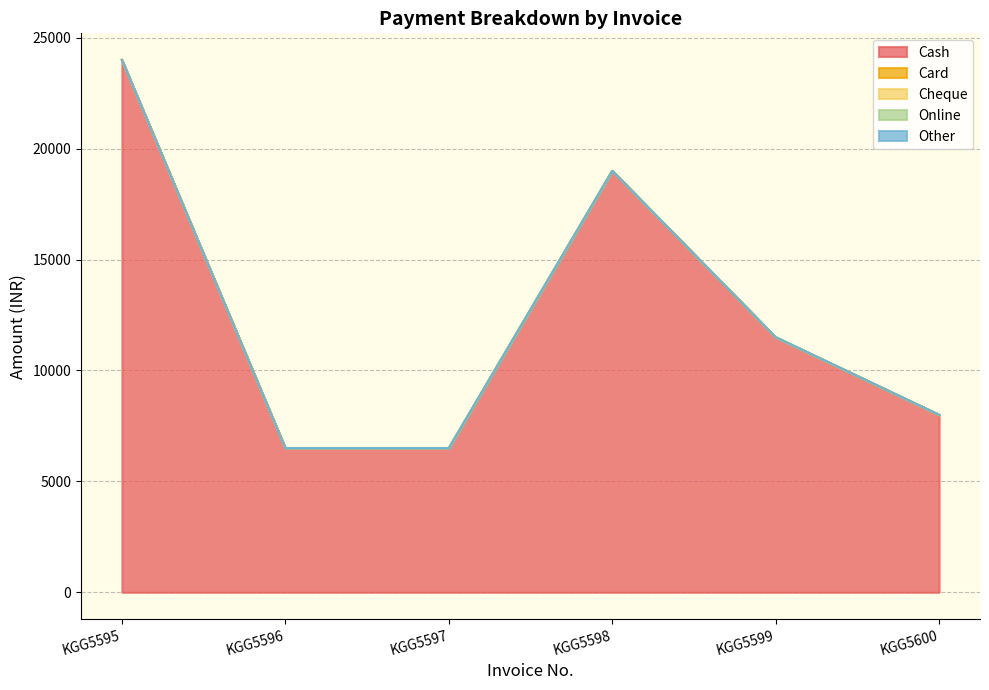

Reading right to left, what are all the values shown in this chart?

Cash: KGG5600=8000	KGG5599=11500	KGG5598=19000	KGG5597=6499	KGG5596=6499	KGG5595=24000
Card: KGG5600=0	KGG5599=0	KGG5598=0	KGG5597=0	KGG5596=0	KGG5595=0
Cheque: KGG5600=0	KGG5599=0	KGG5598=0	KGG5597=0	KGG5596=0	KGG5595=0
Online: KGG5600=0	KGG5599=0	KGG5598=0	KGG5597=0	KGG5596=0	KGG5595=0
Other: KGG5600=0	KGG5599=0	KGG5598=0	KGG5597=0	KGG5596=0	KGG5595=0